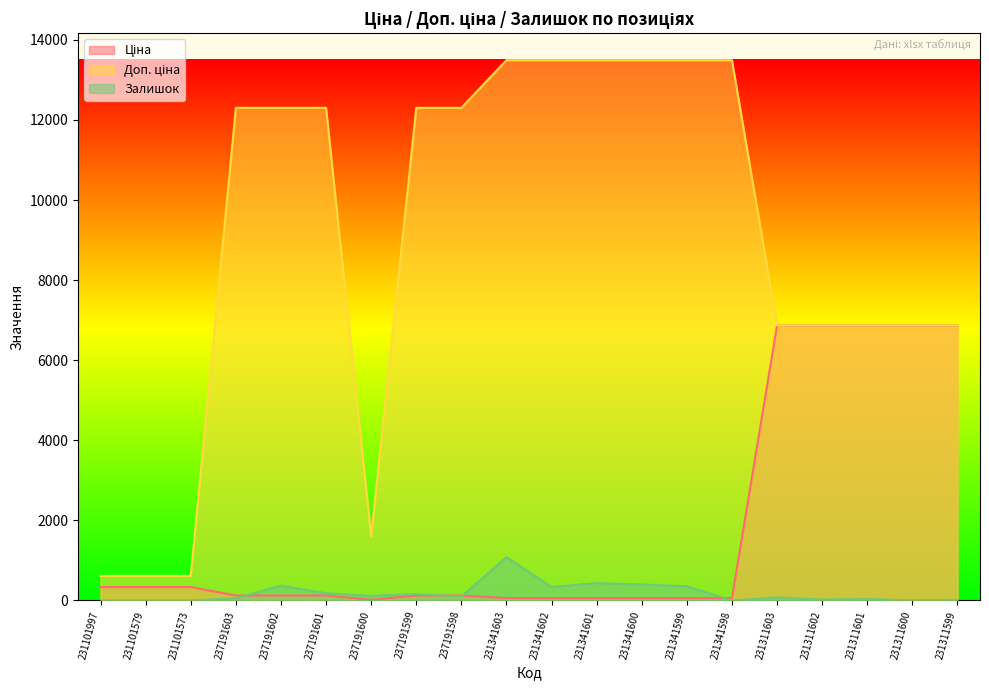

Between 231341603 and 231101579, which is larger?

231101579